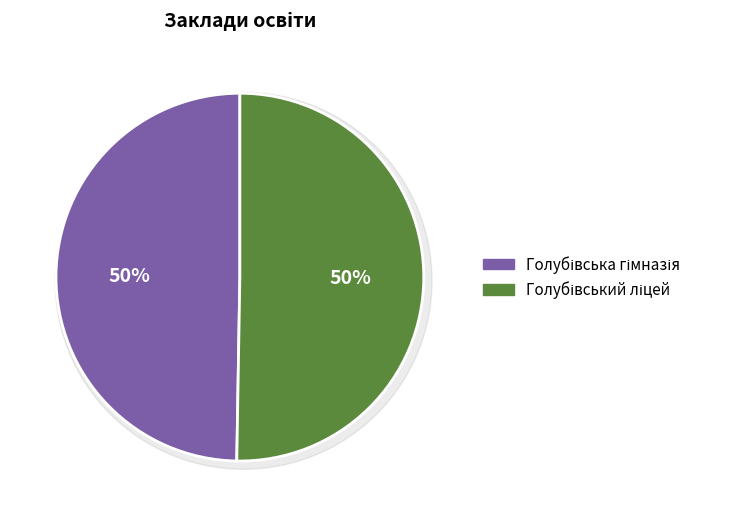

What percentage is the Голубівська гімназія slice, to the nearest percent?

50%